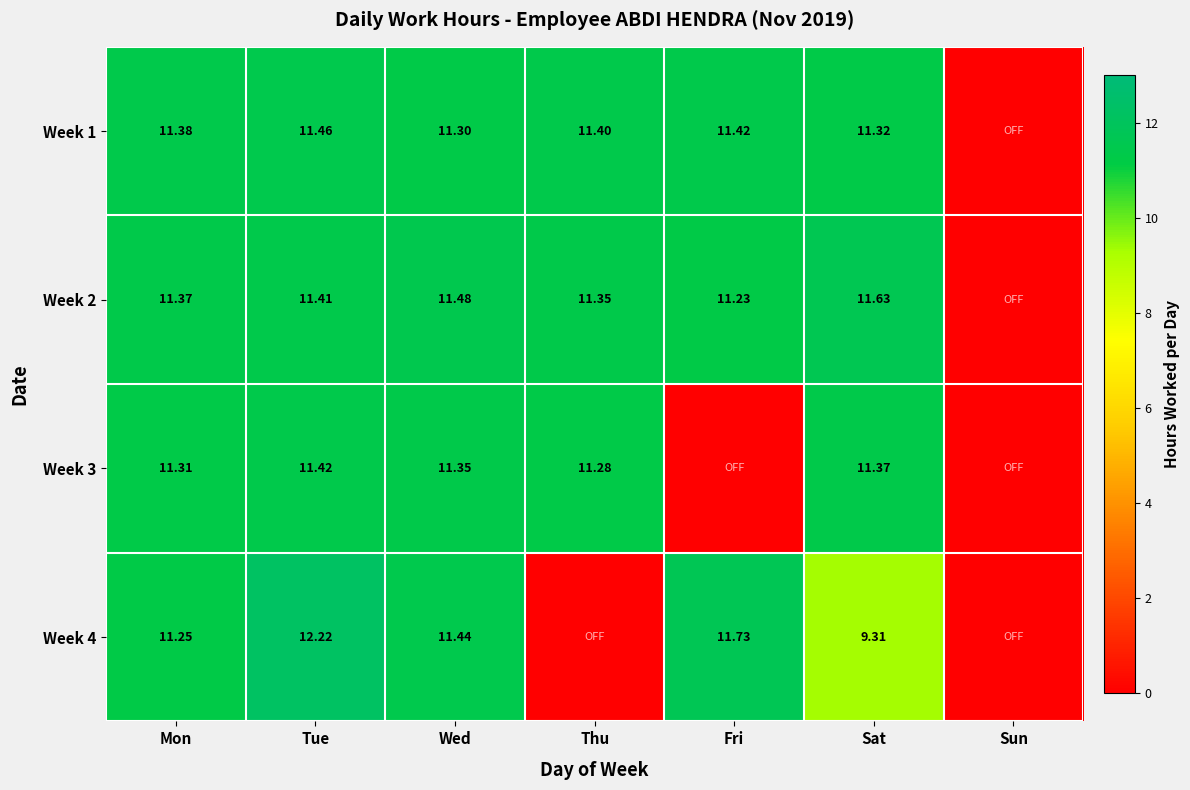

At which category does the chart reach its peak across all series?

Tue